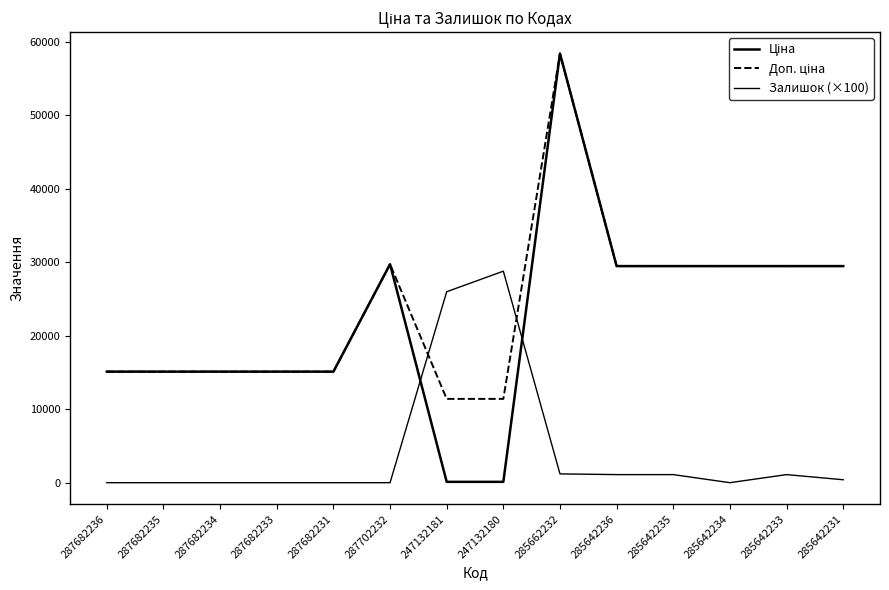

The Ціна series shows 43001.2 at 285642233. True or false?

False